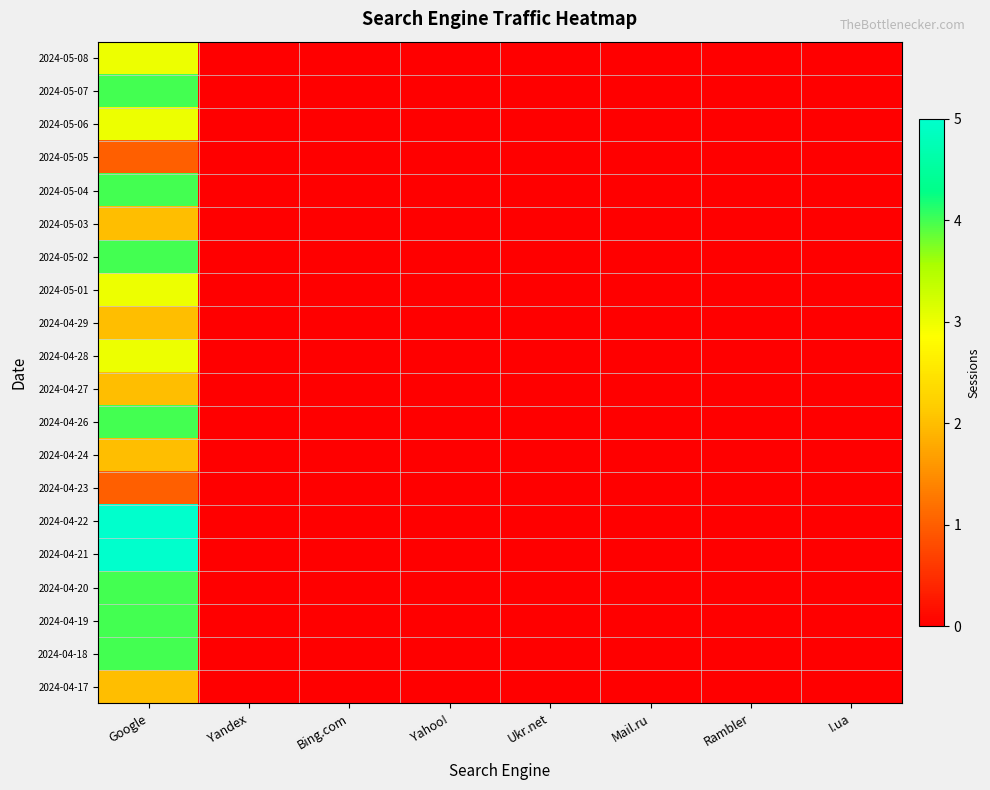

At how many categories does at least one series exceed 0?

1